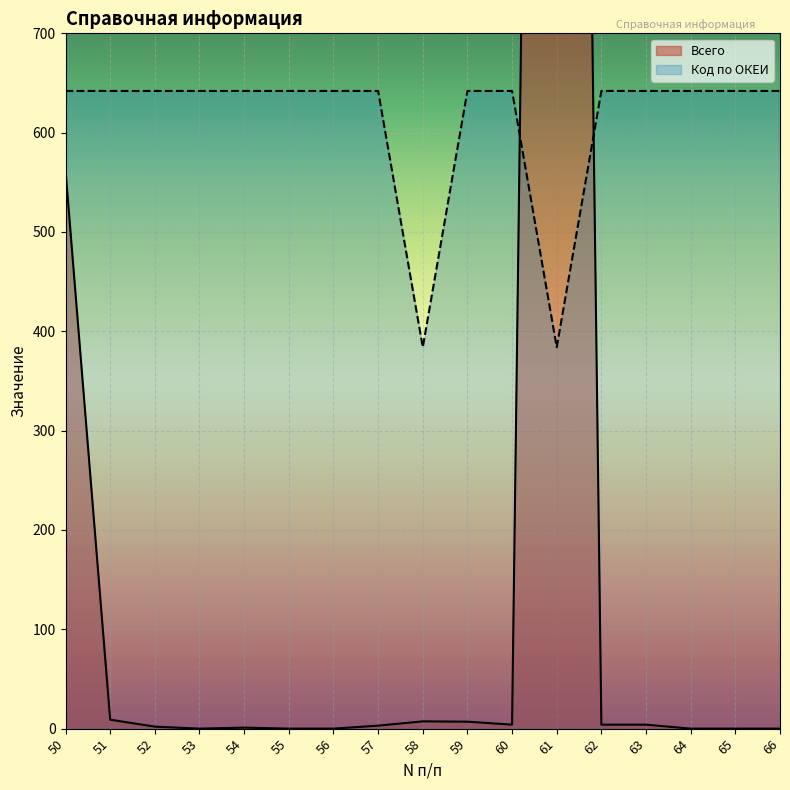

What is the sum of the Код по ОКЕИ values at 58 and 61?

768